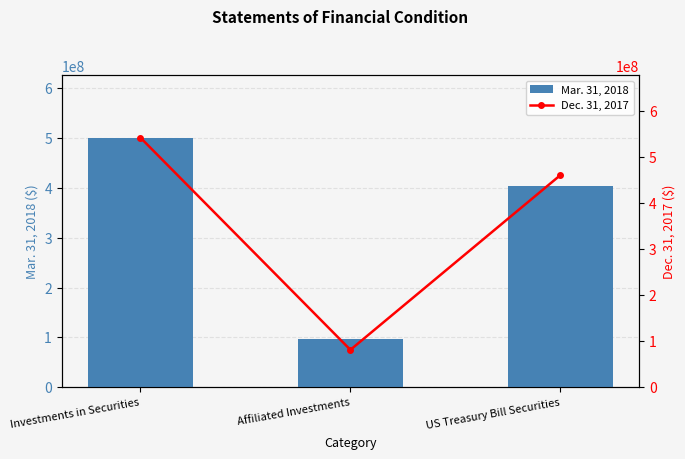

Reading left to right, what are all the values shown in this chart?

Mar. 31, 2018: Investments in Securities=500717746	Affiliated Investments=97593316	US Treasury Bill Securities=403124430
Dec. 31, 2017: Investments in Securities=541547464	Affiliated Investments=81329032	US Treasury Bill Securities=460218432